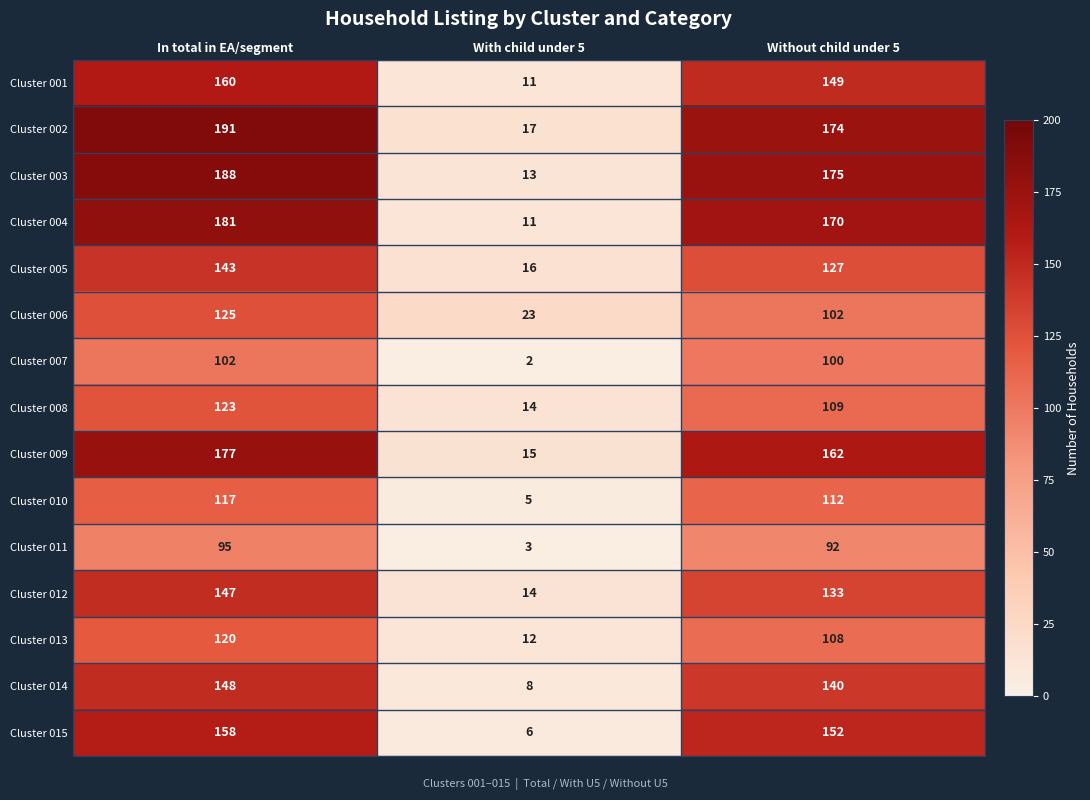

Which category has the highest value across all series?

In total in EA/segment